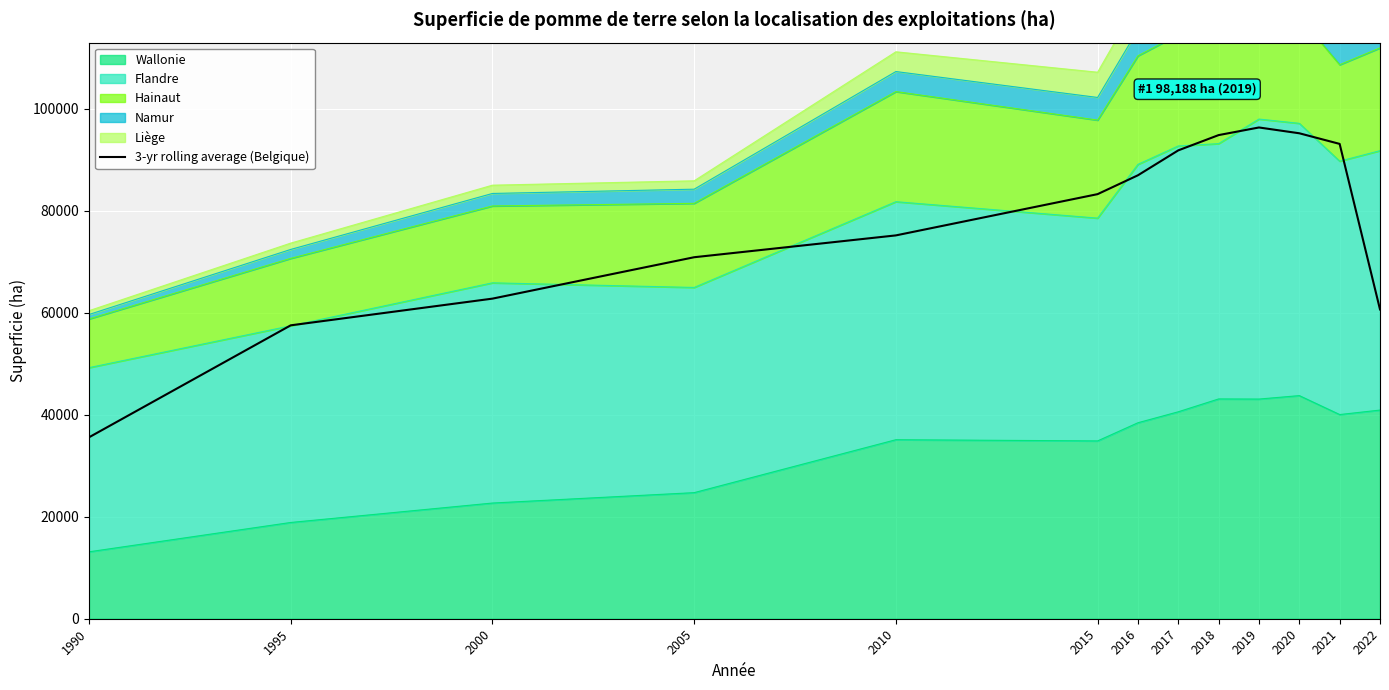

The chart shows a value of 49236.7 at 2015. True or false?

False